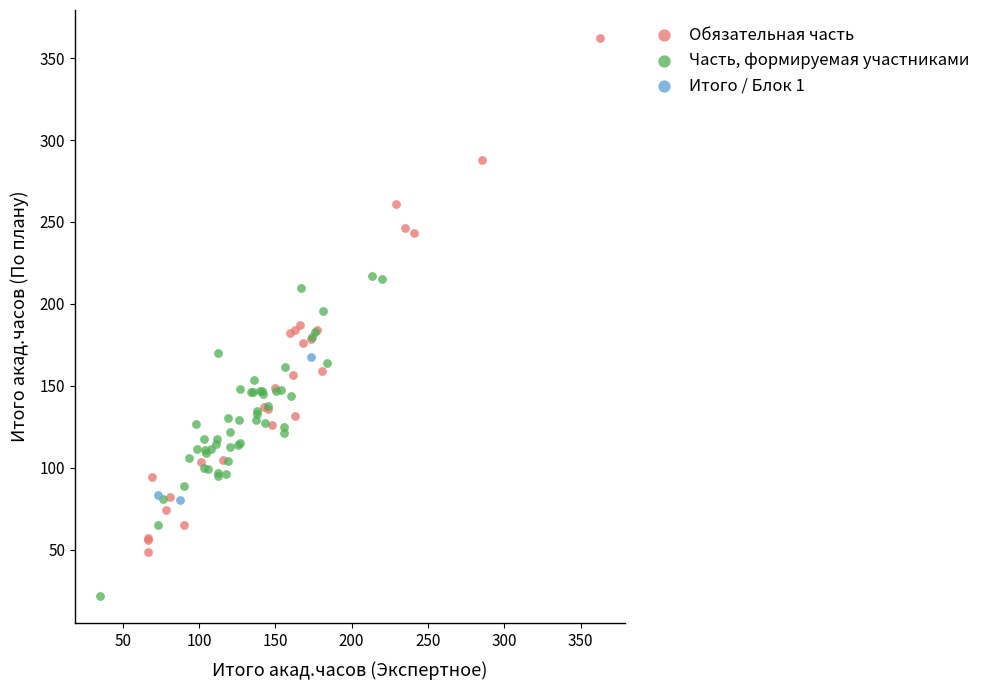

Which series reaches the minimum Y coordinate?

Часть, формируемая участниками